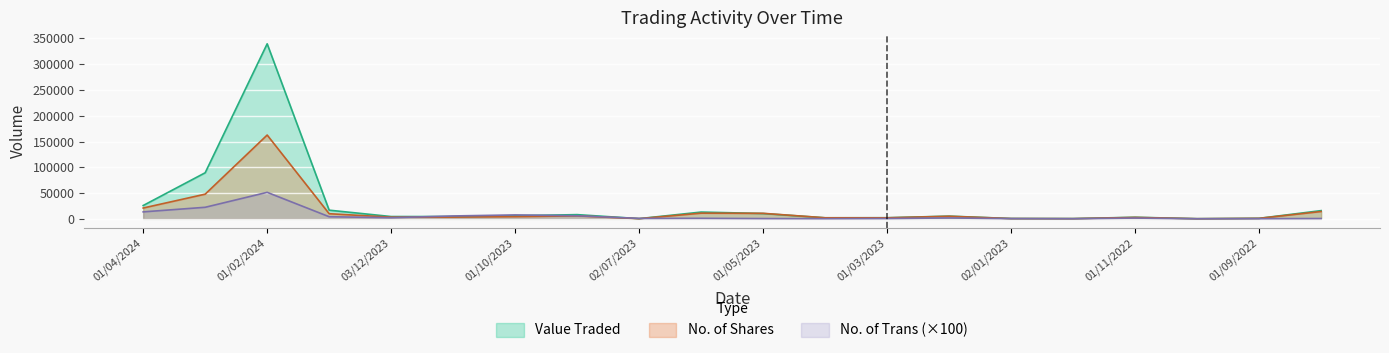

How many lines are shown in the chart?

3